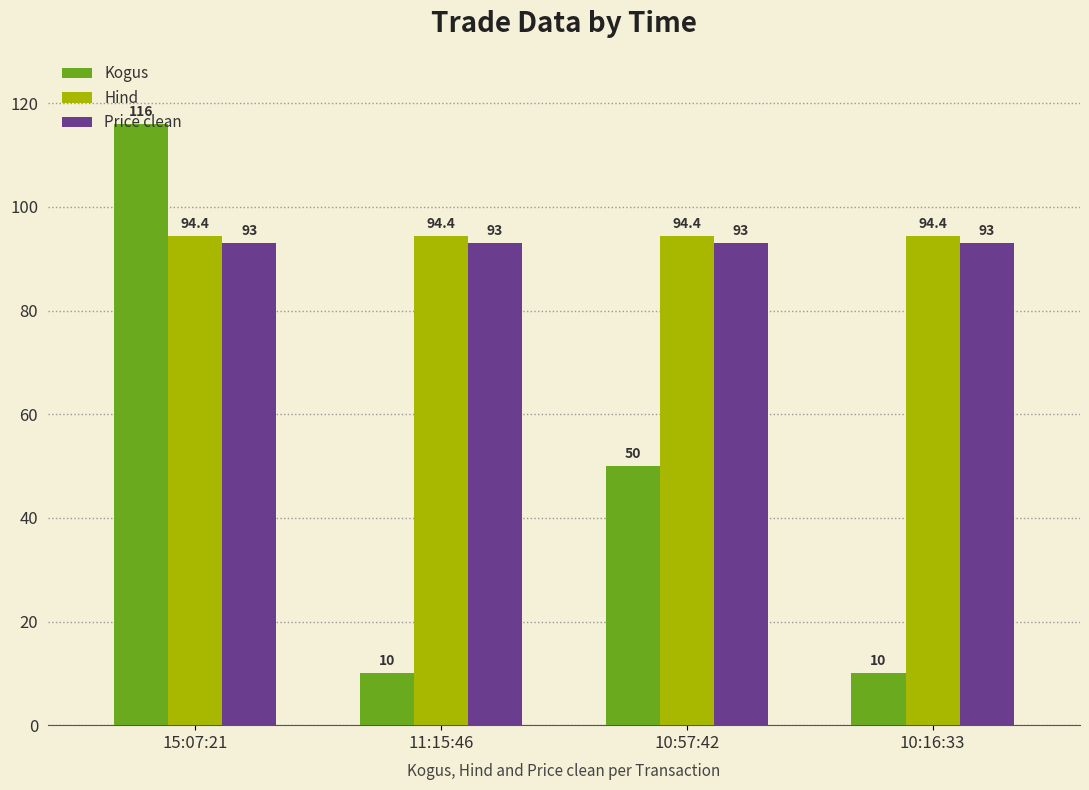

What position from the left is 10:16:33?

4